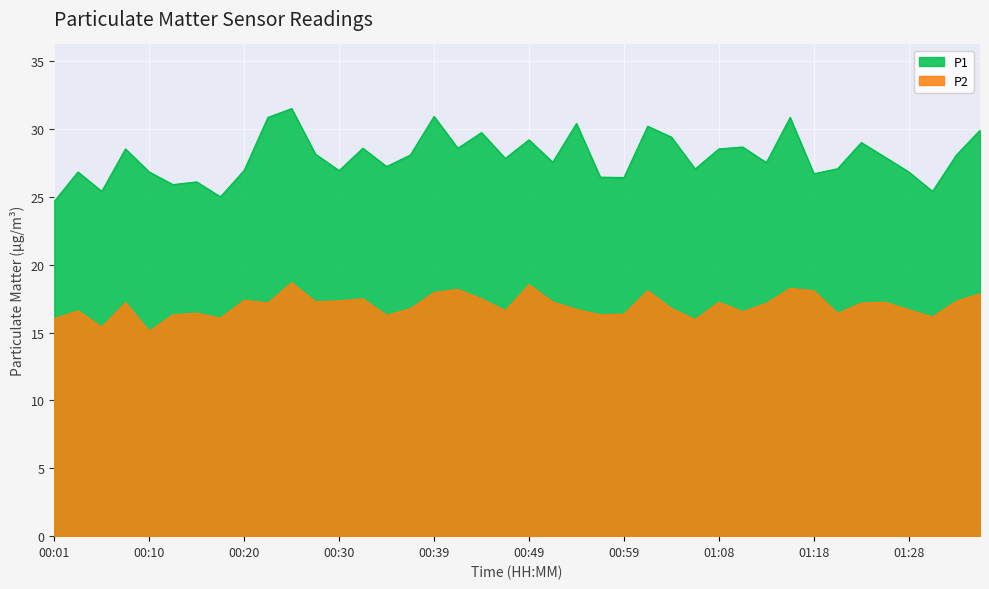

What is the difference between the second highest and second lowest values in the P1 series?

5.9